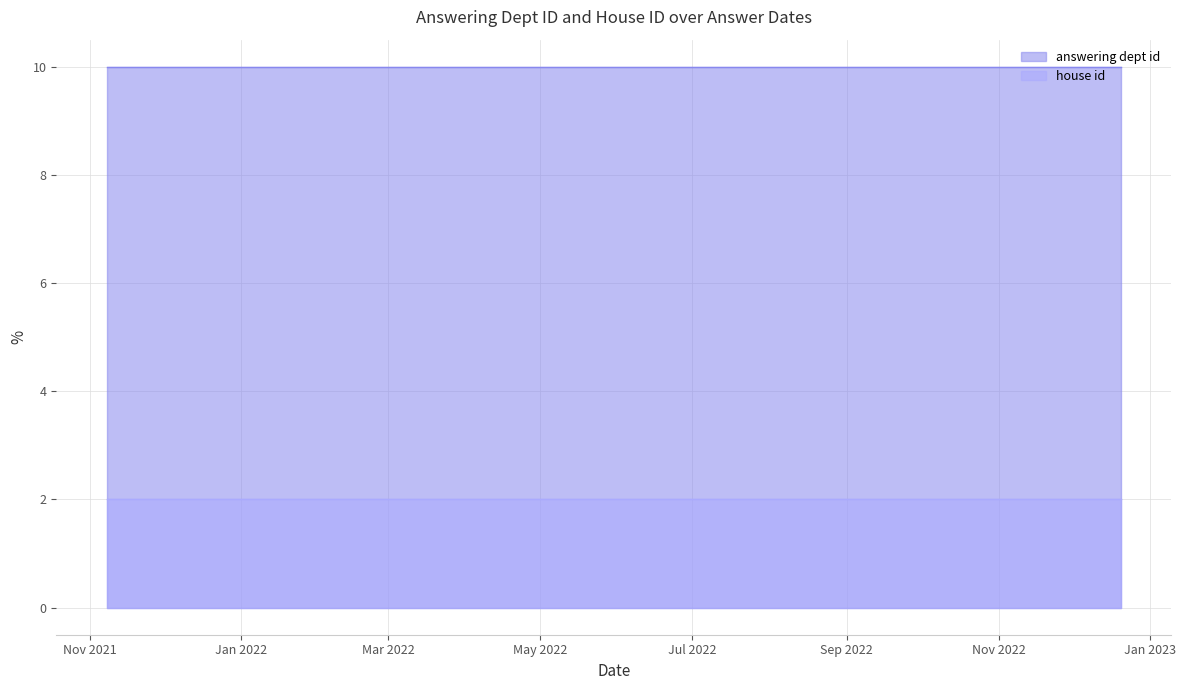

Reading left to right, what are all the values shown in this chart?

answering dept id: 2021-11-08=10	2021-11-23=10	2022-01-31=10	2022-02-11=10	2022-03-21=10	2022-03-23=10	2022-04-12=10	2022-10-24=10	2022-10-24=10	2022-12-20=10
house id: 2021-11-08=2	2021-11-23=2	2022-01-31=2	2022-02-11=2	2022-03-21=2	2022-03-23=2	2022-04-12=2	2022-10-24=2	2022-10-24=2	2022-12-20=2